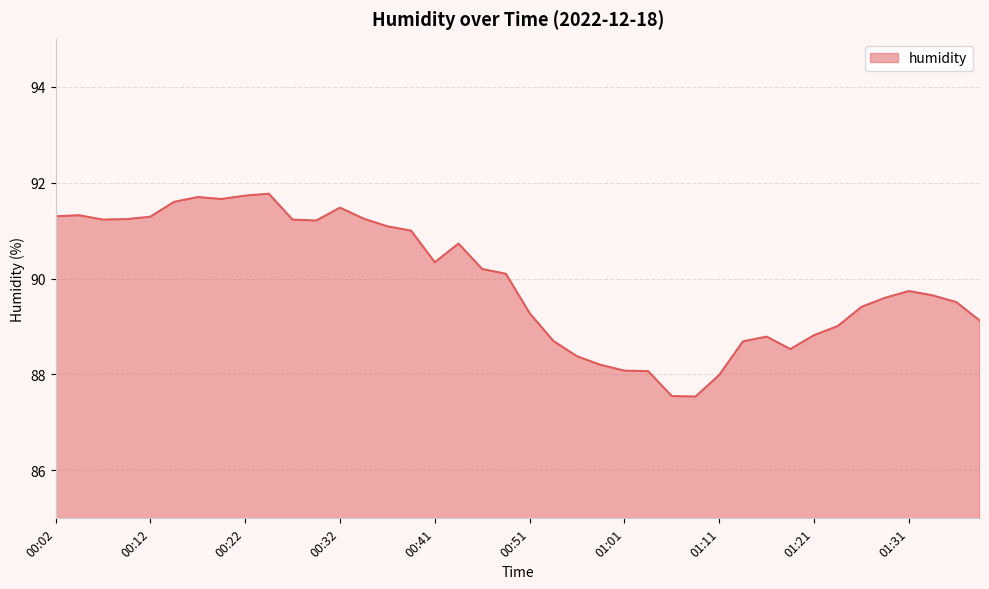

What is the minimum value shown in the chart?

87.5